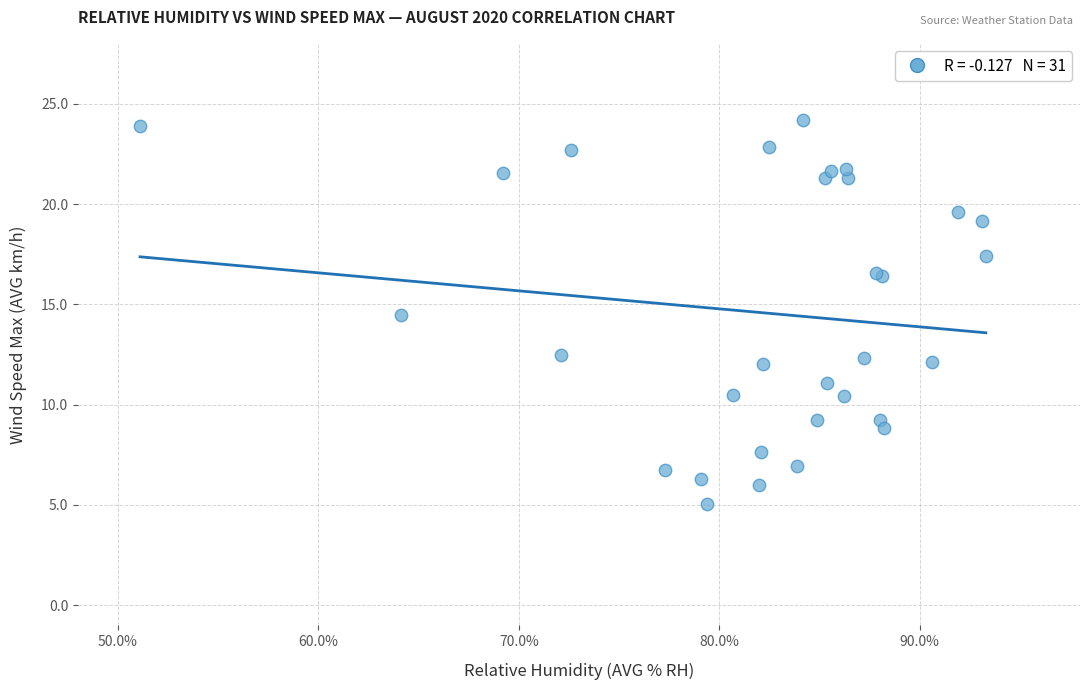

What Y value in the scatter plot is closest to 14?

14.5